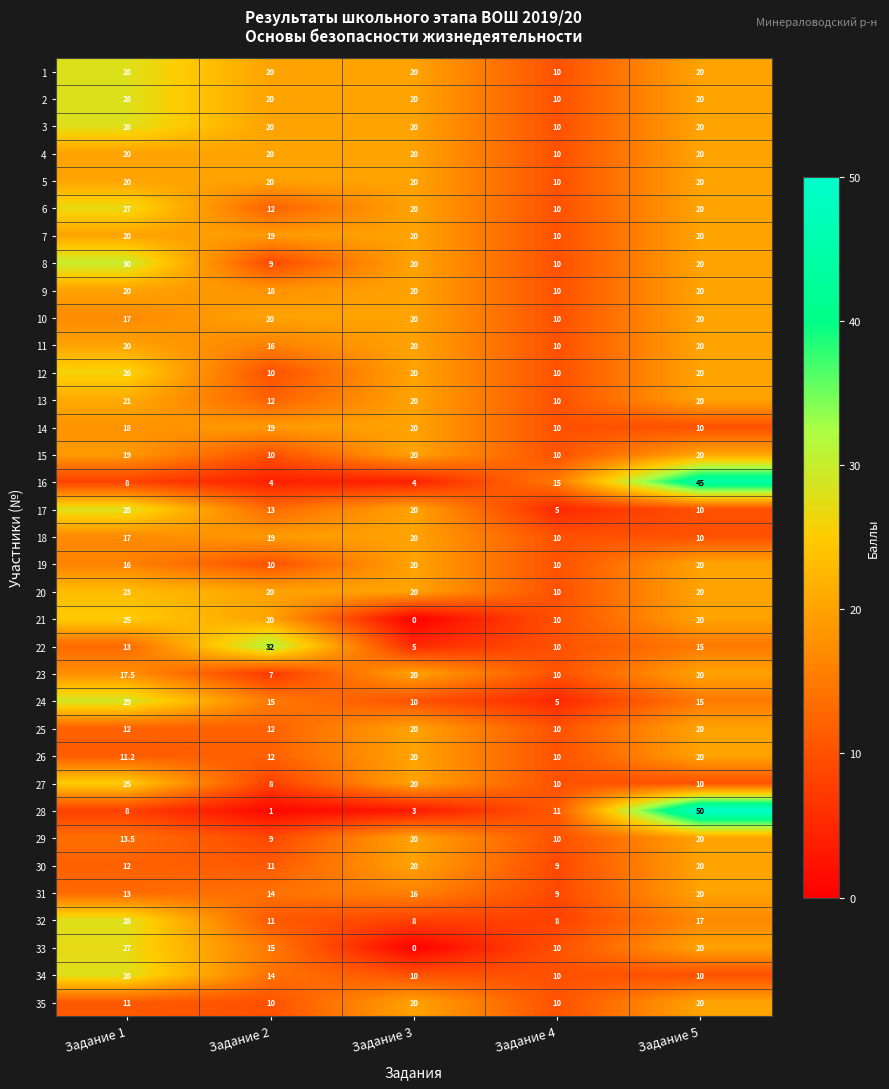

Between Задание 2 and Задание 3, which series saw the biggest shift?

22